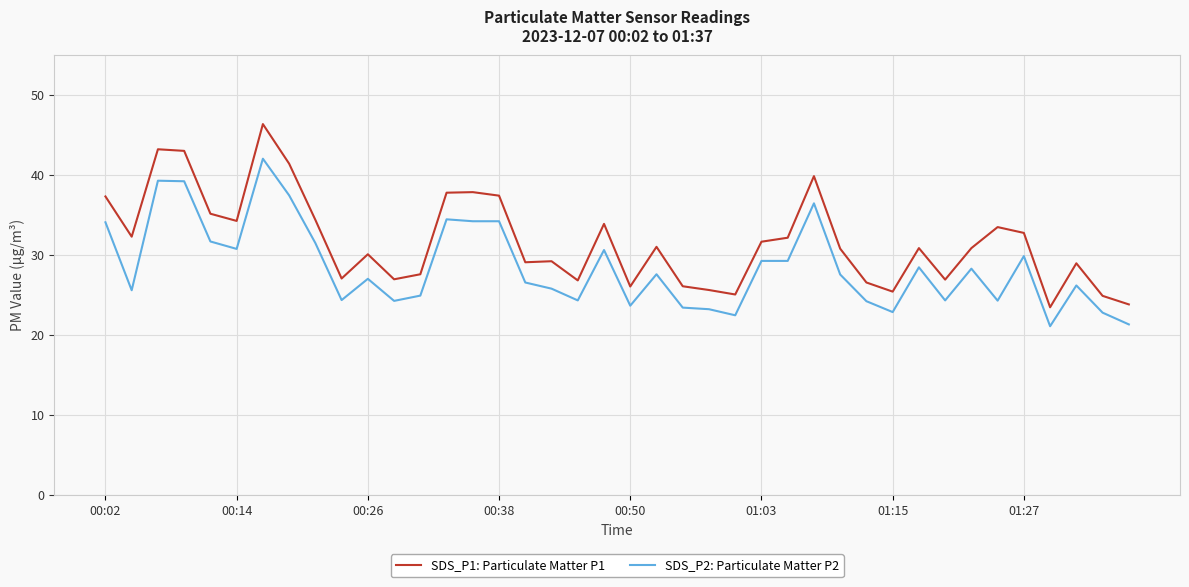

What is the lowest value of the SDS_P1: Particulate Matter P1 series?

23.5